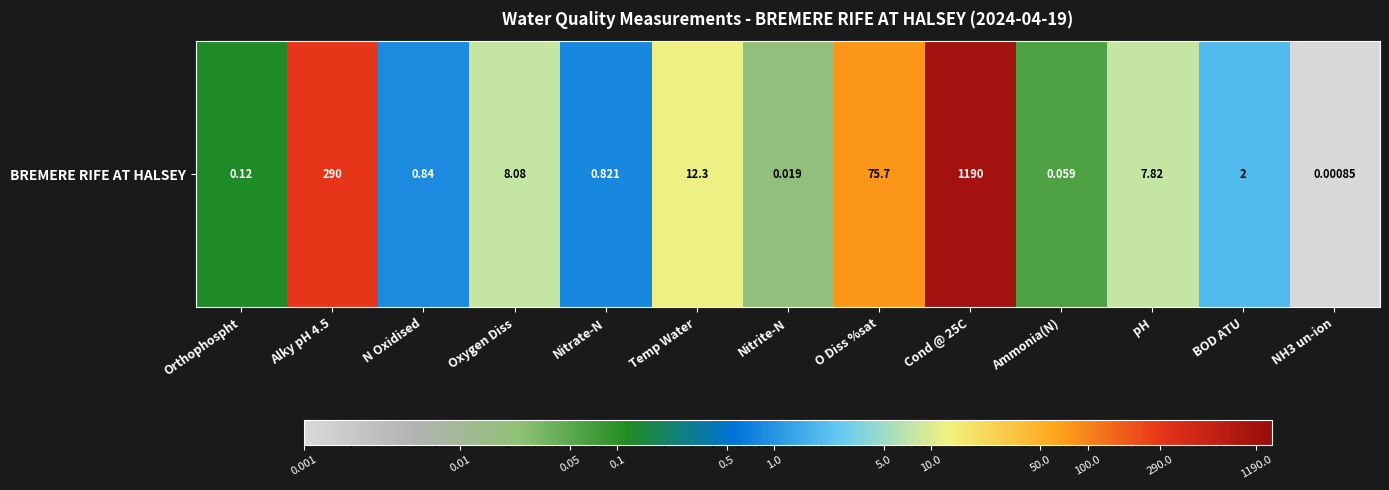

Rank the categories by value from lowest to highest.

NH3 un-ion, Nitrite-N, Ammonia(N), Orthophospht, Nitrate-N, N Oxidised, BOD ATU, pH, Oxygen Diss, Temp Water, O Diss %sat, Alky pH 4.5, Cond @ 25C